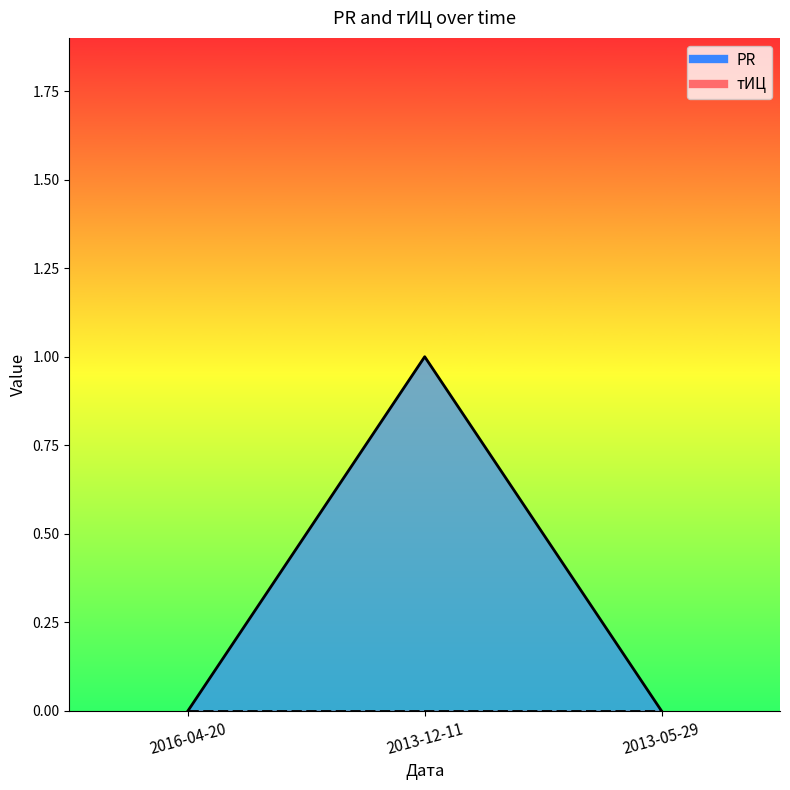

Reading right to left, extract all data points from this chart.

0	1	0